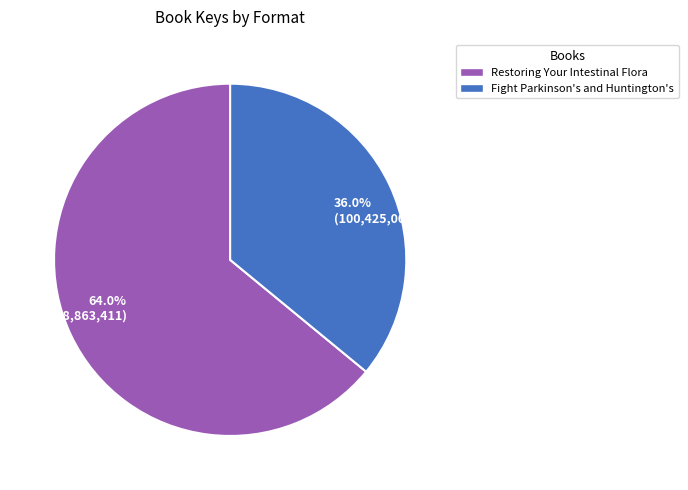

Which has a higher value, 64.0% (178,863,411) or 36.0% (100,425,006)?

64.0% (178,863,411)